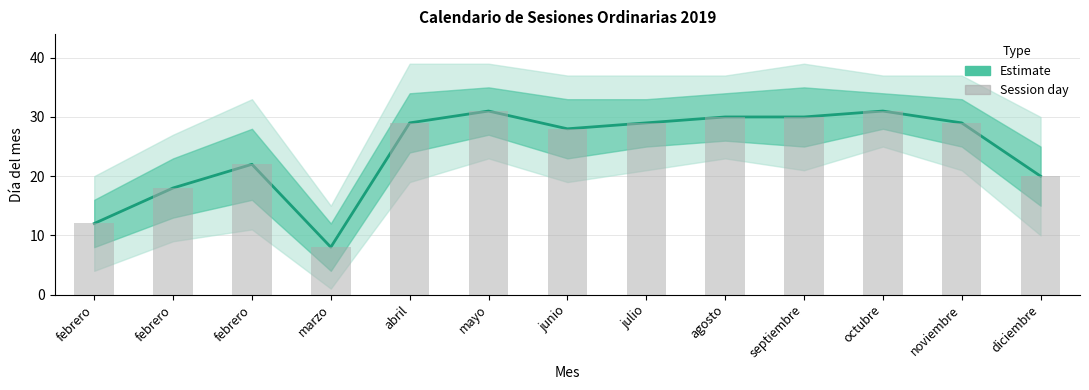

At which label is the value closest to 19?

febrero